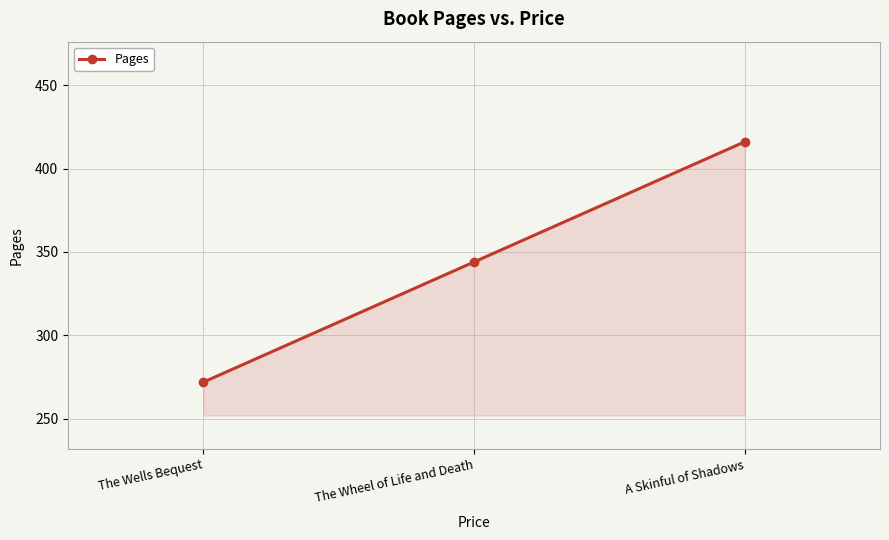

What is the sum of the values at The Wheel of Life and Death and A Skinful of Shadows?

760